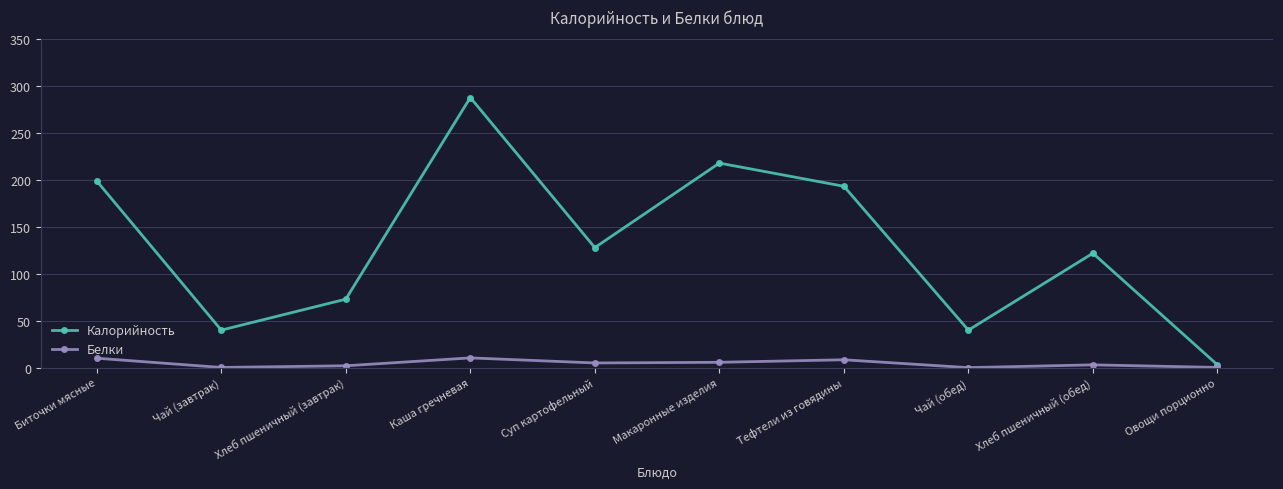

True or false: Калорийность has a value of 450.5 at Каша гречневая.

False